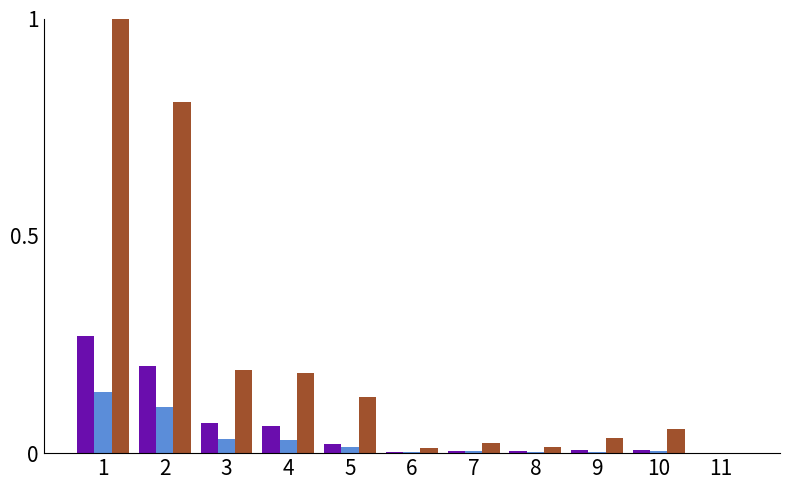

What is the maximum value shown in the chart?

1.0